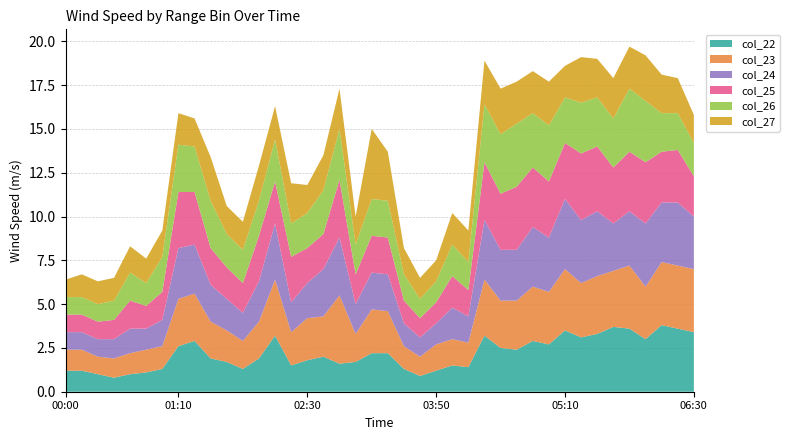

Reading left to right, transcribe all the data shown in this chart.

col_22: 1.2	1.2	1.0	0.8	1.0	1.1	1.3	2.6	2.9	1.9	1.7	1.3	1.9	3.2	1.5	1.8	2.0	1.6	1.7	2.2	2.2	1.3	0.9	1.2	1.5	1.4	3.2	2.5	2.4	2.9	2.7	3.5	3.1	3.3	3.7	3.6	3.0	3.8	3.6	3.4
col_23: 1.2	1.2	1.0	1.1	1.2	1.3	1.3	2.7	2.7	2.1	1.8	1.6	2.1	3.2	1.9	2.4	2.3	3.9	1.6	2.5	2.4	1.3	1.1	1.5	1.5	1.4	3.2	2.7	2.8	3.1	3.0	3.5	3.1	3.3	3.2	3.6	3.0	3.6	3.6	3.6
col_24: 1.0	1.0	1.0	1.1	1.4	1.2	1.5	2.9	2.8	2.1	1.8	1.6	2.3	3.2	1.7	2.0	2.7	3.3	1.7	2.1	2.1	1.3	1.1	1.2	1.8	1.5	3.4	2.9	2.9	3.4	3.1	4.0	3.6	3.7	2.7	3.1	3.6	3.4	3.6	3.0
col_25: 1.0	1.0	1.0	1.1	1.6	1.3	1.6	3.2	3.0	2.1	1.8	1.7	2.6	2.4	2.6	2.0	2.0	3.3	1.7	2.1	2.1	1.3	1.1	1.2	1.8	1.5	3.3	3.2	3.6	3.4	3.2	3.2	3.8	3.7	3.2	3.4	3.5	2.9	3.0	2.3
col_26: 1.0	1.0	1.0	1.1	1.6	1.3	2.0	2.7	2.6	2.7	1.9	1.9	2.0	2.4	1.9	2.0	2.5	2.9	1.7	2.1	2.1	1.5	1.1	1.2	1.8	1.6	3.3	3.4	3.6	3.1	3.2	2.6	2.9	2.8	2.8	3.6	3.5	2.2	2.1	1.9
col_27: 1.0	1.3	1.3	1.3	1.5	1.4	1.5	1.8	1.6	2.5	1.6	1.6	2.0	1.9	2.3	1.6	2.0	2.3	1.6	4.0	2.8	1.5	1.2	1.2	1.8	1.8	2.5	2.6	2.4	2.4	2.5	1.8	2.6	2.2	2.3	2.4	2.6	2.2	2.0	1.6